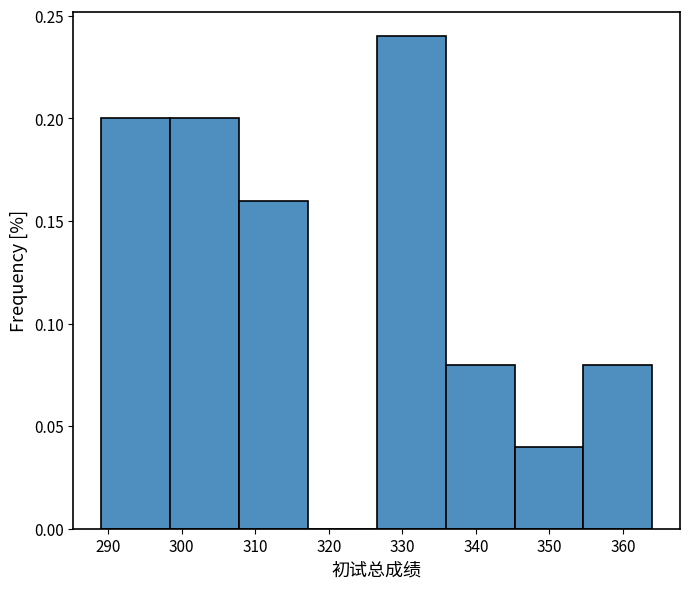

What is the height of the bar covering 345 to 355 on the x-axis? Neither the bar edges nor the heights are printed on the chart, so give them approximately, as read against the axes.

0.04